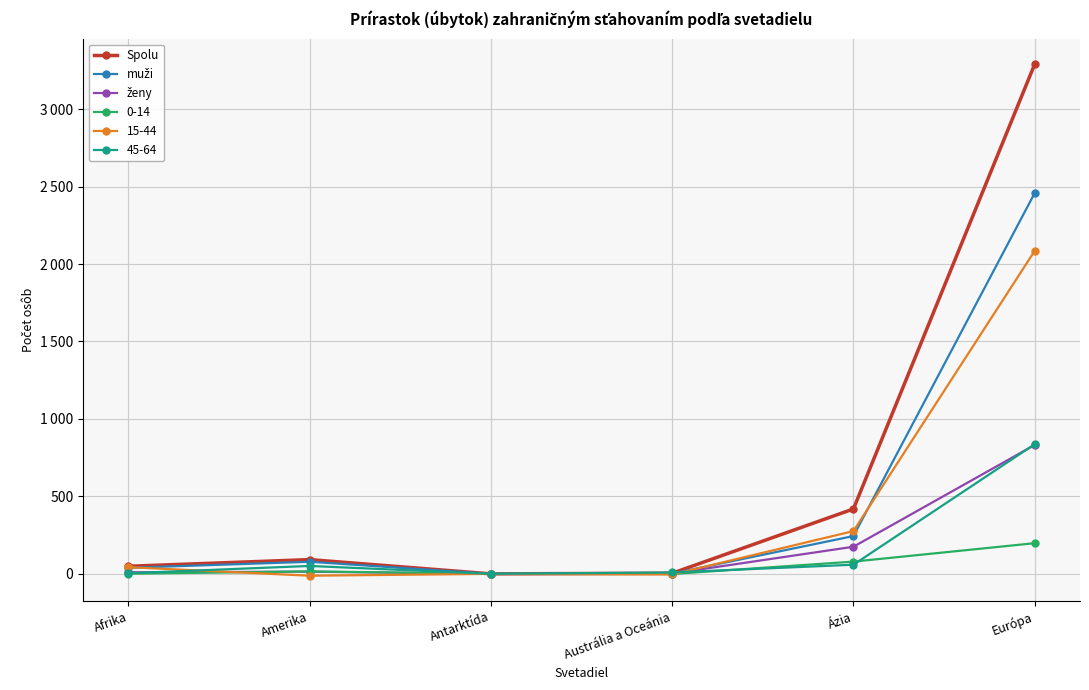

What is the maximum value shown in the chart?

3290